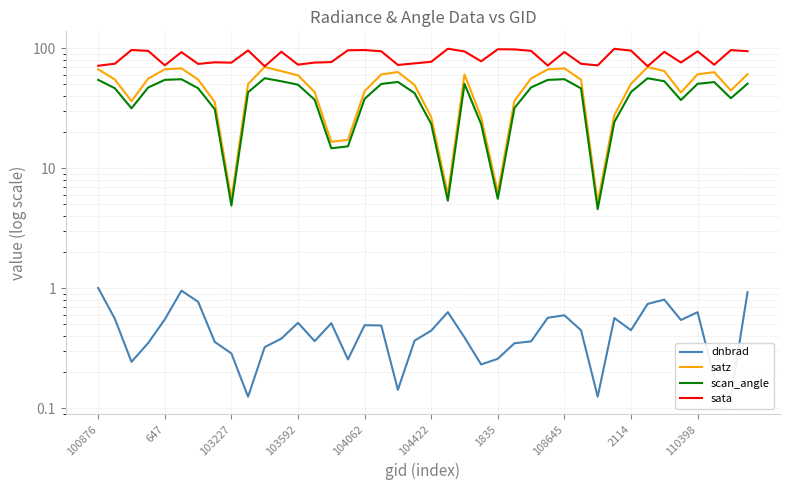

What is the lowest value of the scan_angle series?

4.6